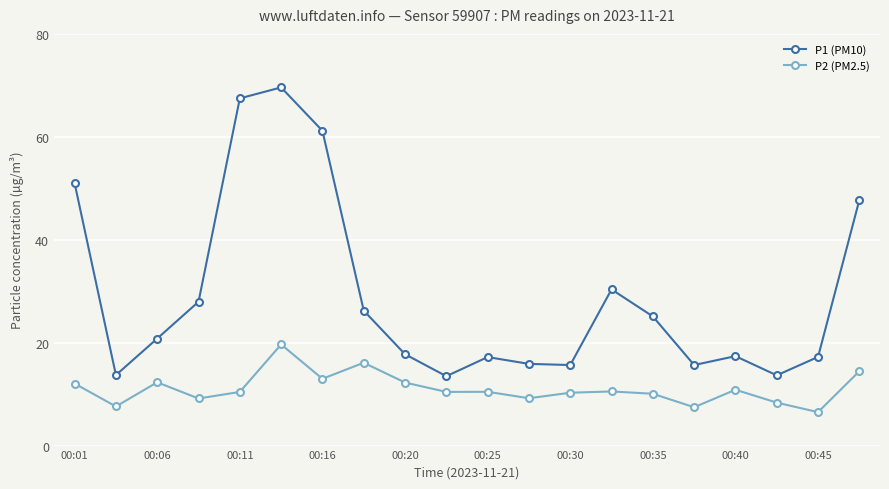

Is this an area chart (filled region under the line)?

No